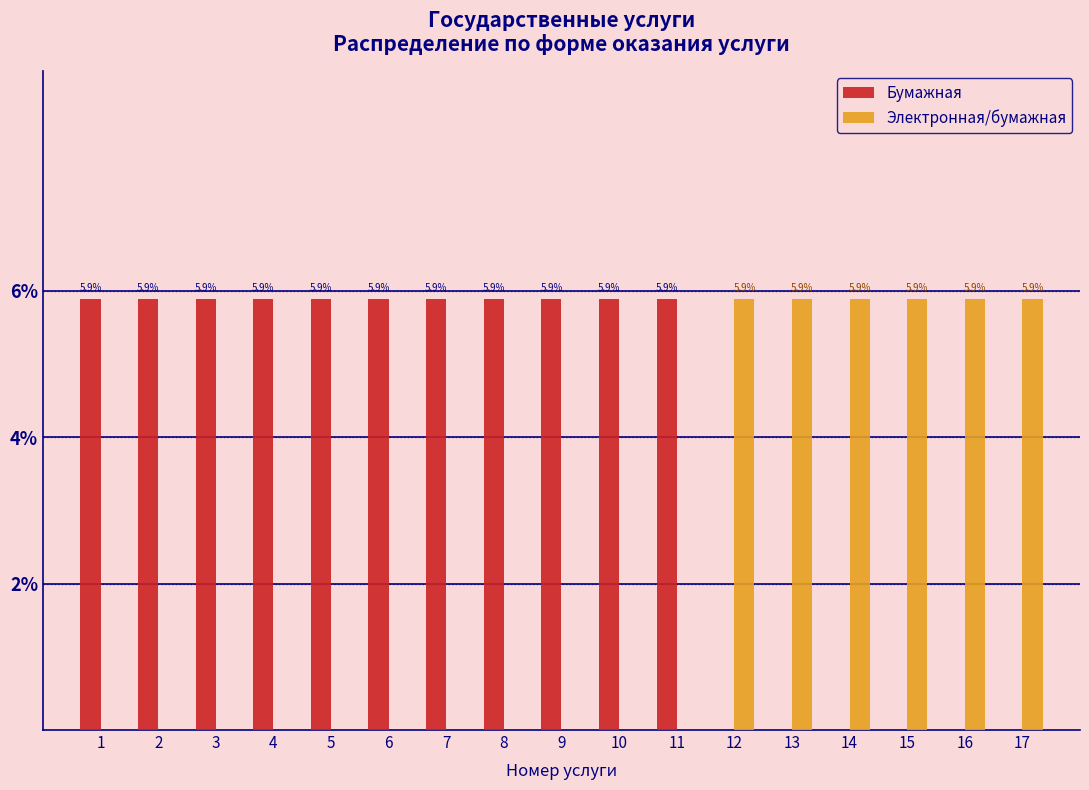

Reading left to right, what are all the values shown in this chart?

Бумажная: 1=5.9	2=5.9	3=5.9	4=5.9	5=5.9	6=5.9	7=5.9	8=5.9	9=5.9	10=5.9	11=5.9	12=0.0	13=0.0	14=0.0	15=0.0	16=0.0	17=0.0
Электронная/бумажная: 1=0.0	2=0.0	3=0.0	4=0.0	5=0.0	6=0.0	7=0.0	8=0.0	9=0.0	10=0.0	11=0.0	12=5.9	13=5.9	14=5.9	15=5.9	16=5.9	17=5.9